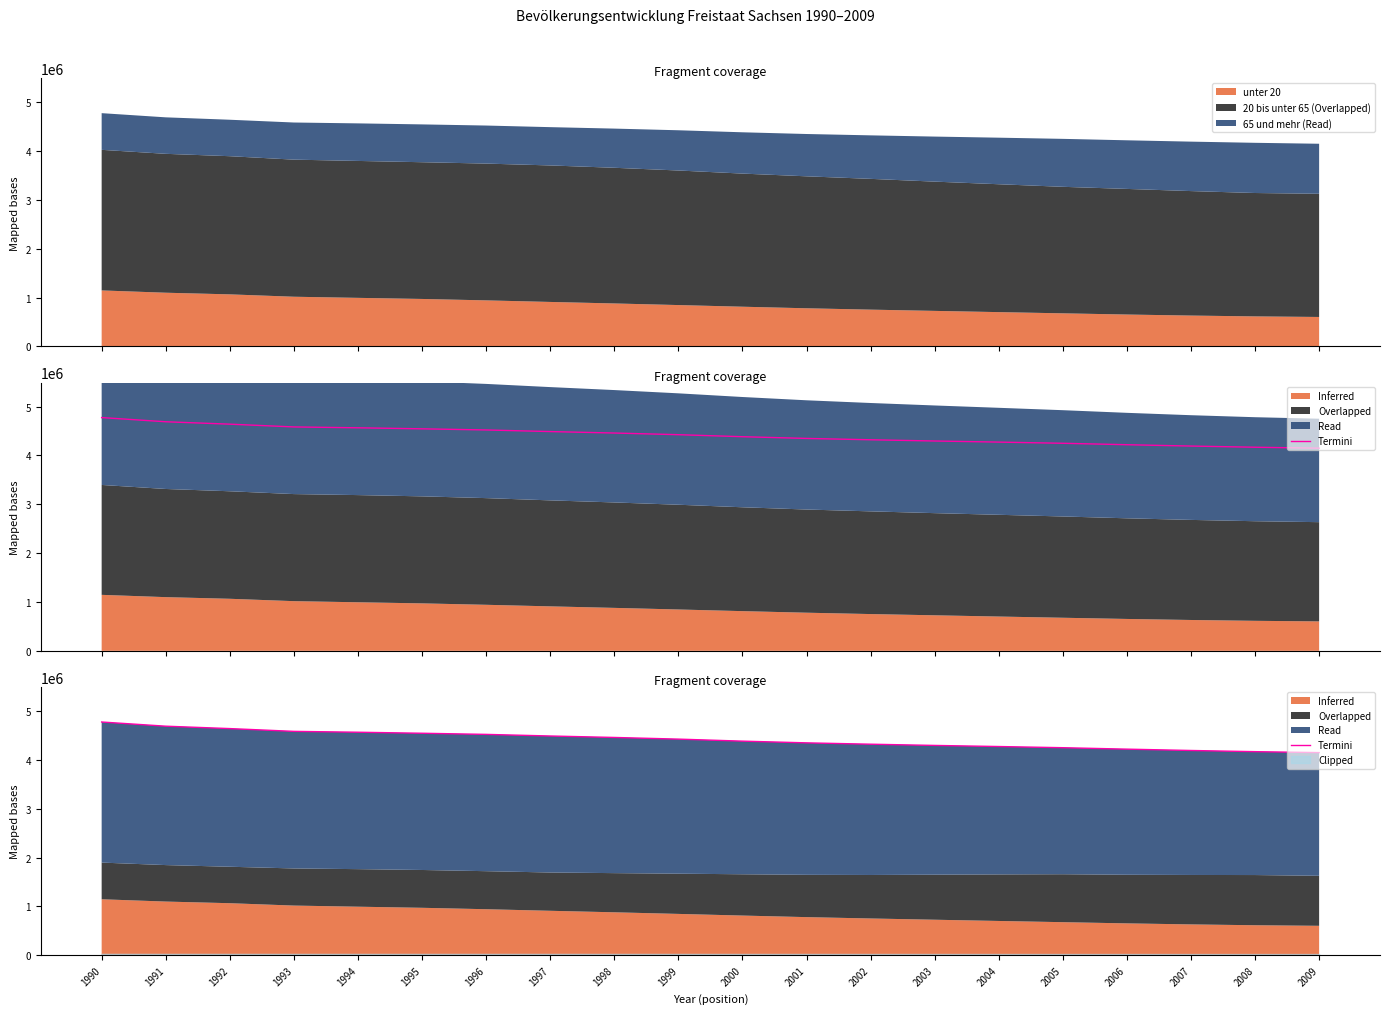

True or false: there are more than 2 points higher than both neighbors.

False